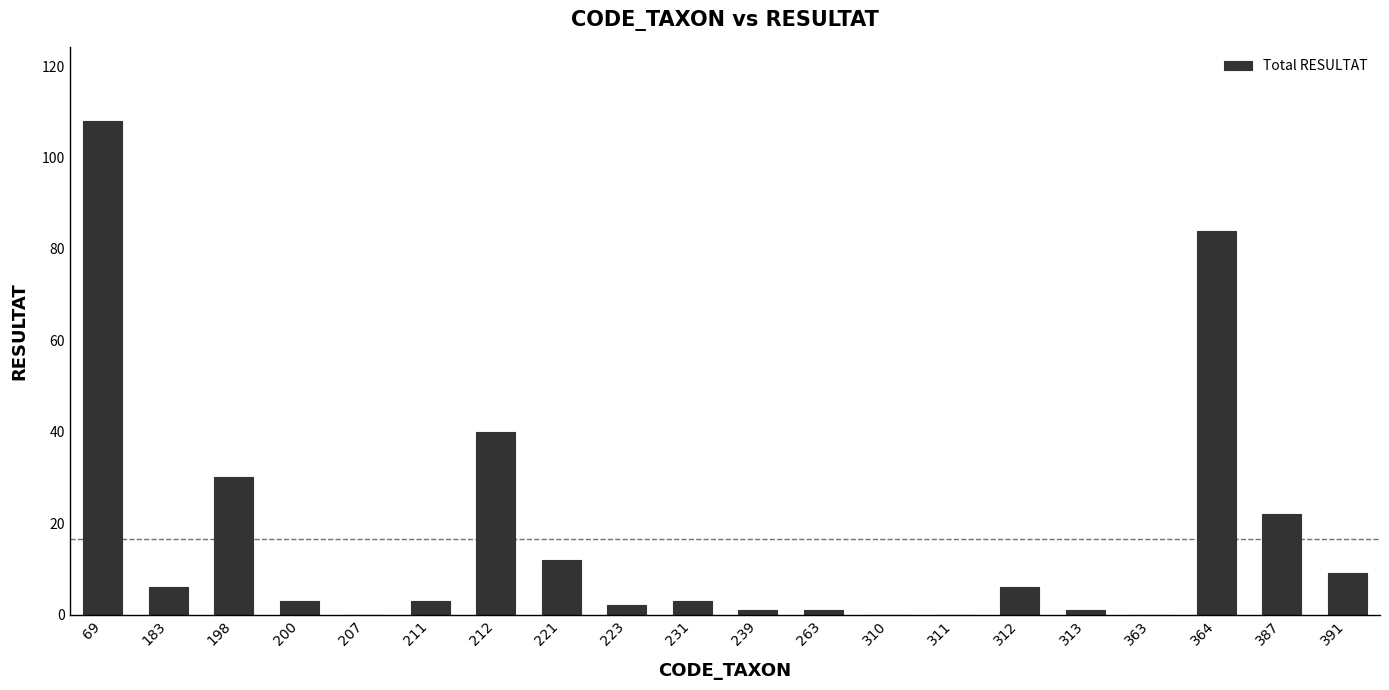

How many categories are shown in the chart?

20